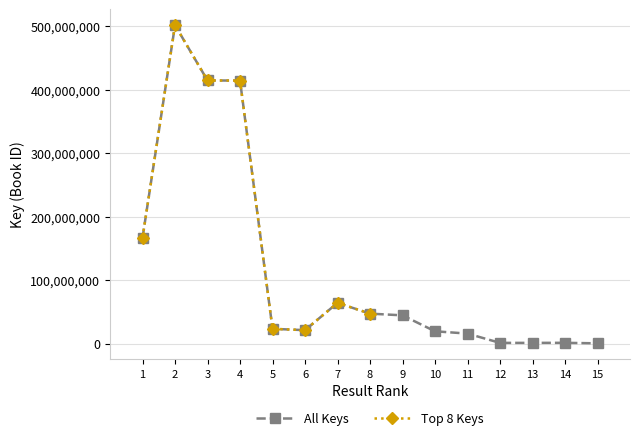

Which has a higher value, 4 or 5?

4